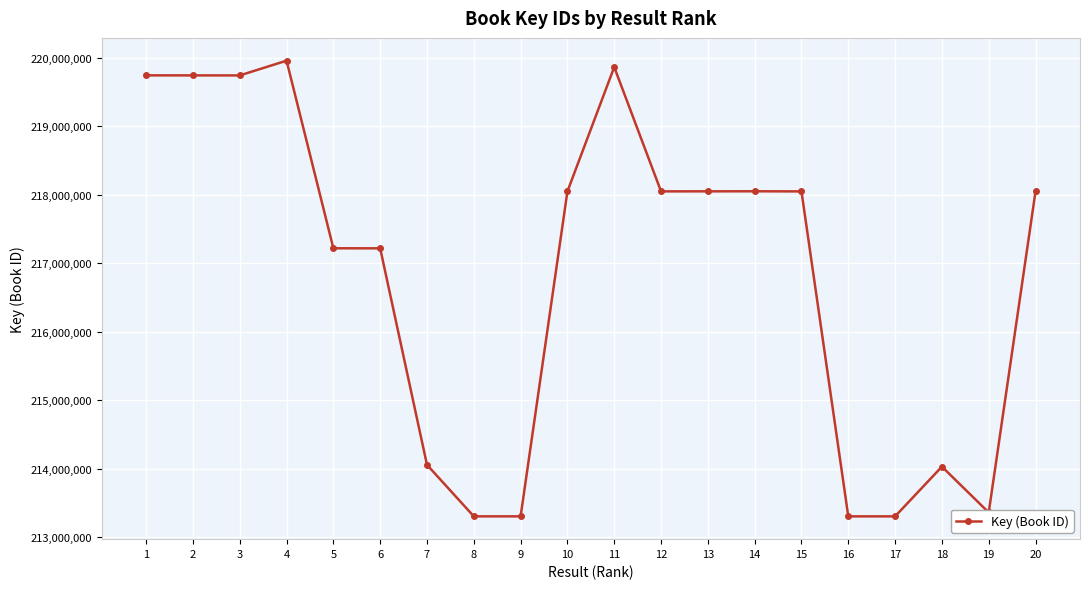

At which label does the data first exceed 218046324?

1